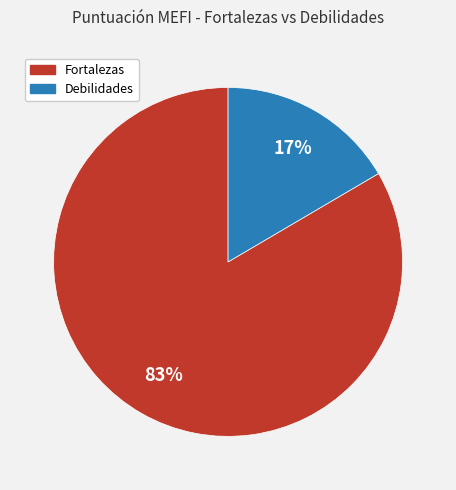

What is the smallest slice in the pie chart?

Debilidades